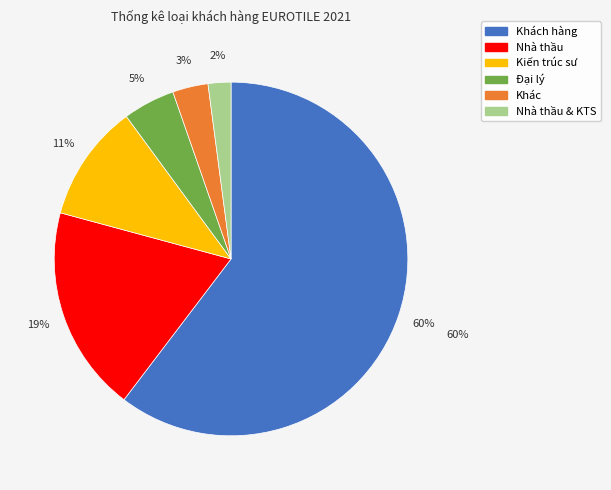

What percentage is the Nhà thầu & KTS slice, to the nearest percent?

2%